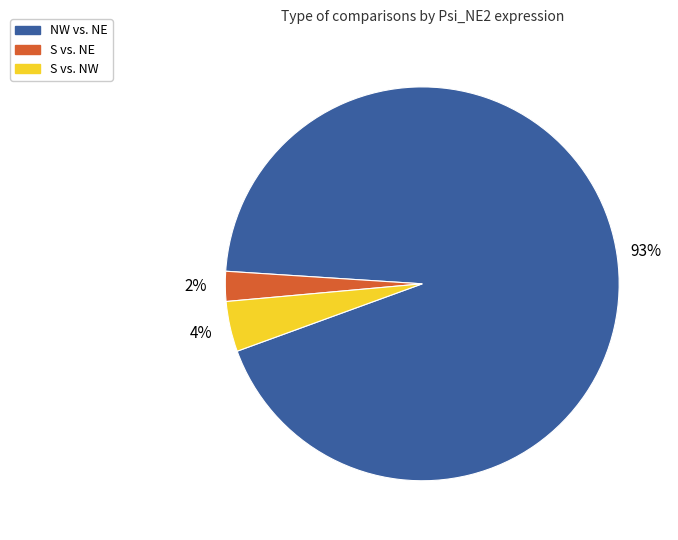

Is there any slice that represents more than half of the pie?

Yes